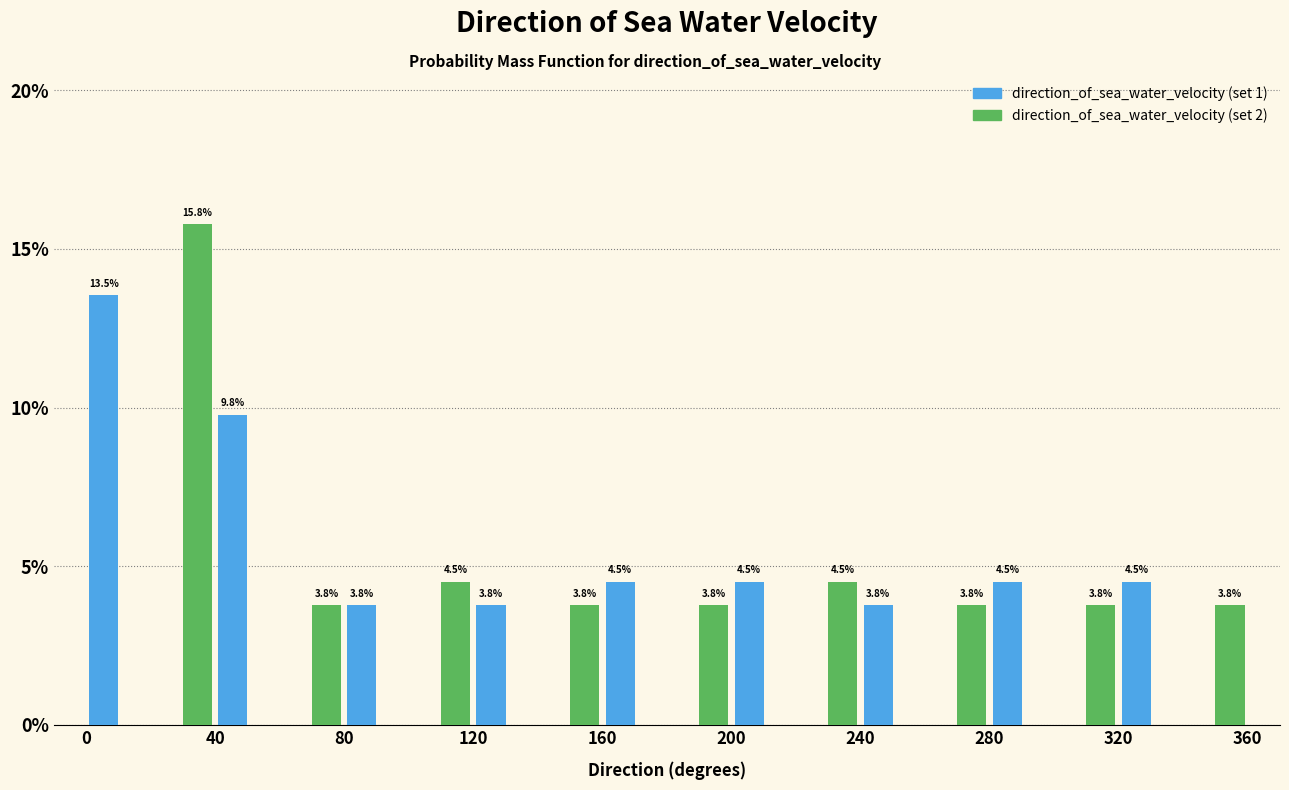

In the direction_of_sea_water_velocity (set 1) series, which range on the x-axis has the tallest bar?

0 to 20